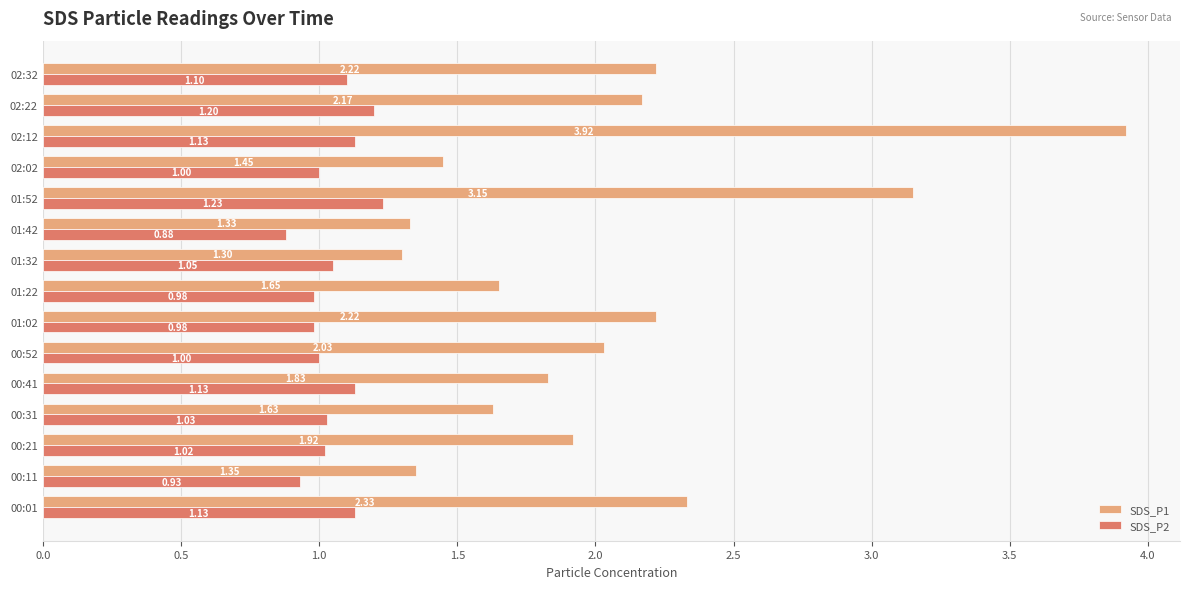

Is the value of SDS_P2 at 01:22 greater than the value of SDS_P1 at 00:31?

No